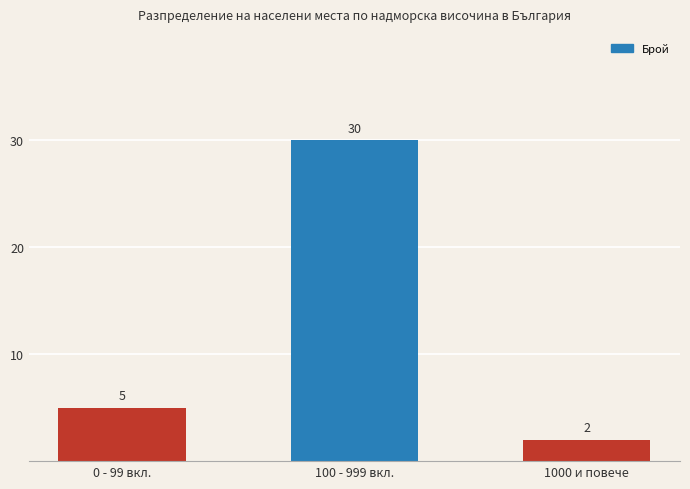

Reading left to right, transcribe all the data shown in this chart.

0 - 99 вкл.=5	100 - 999 вкл.=30	1000 и повече=2